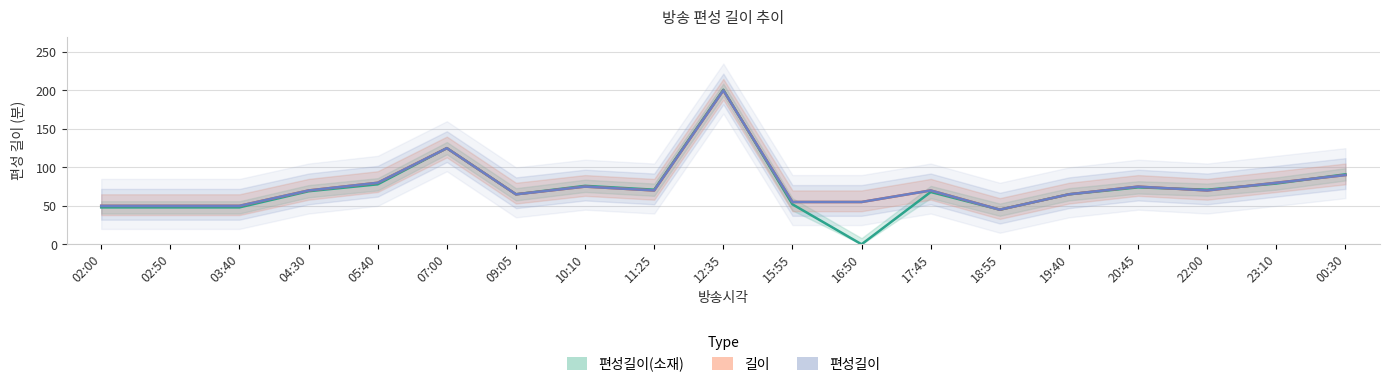

What is the average value of the 길이 series?

76